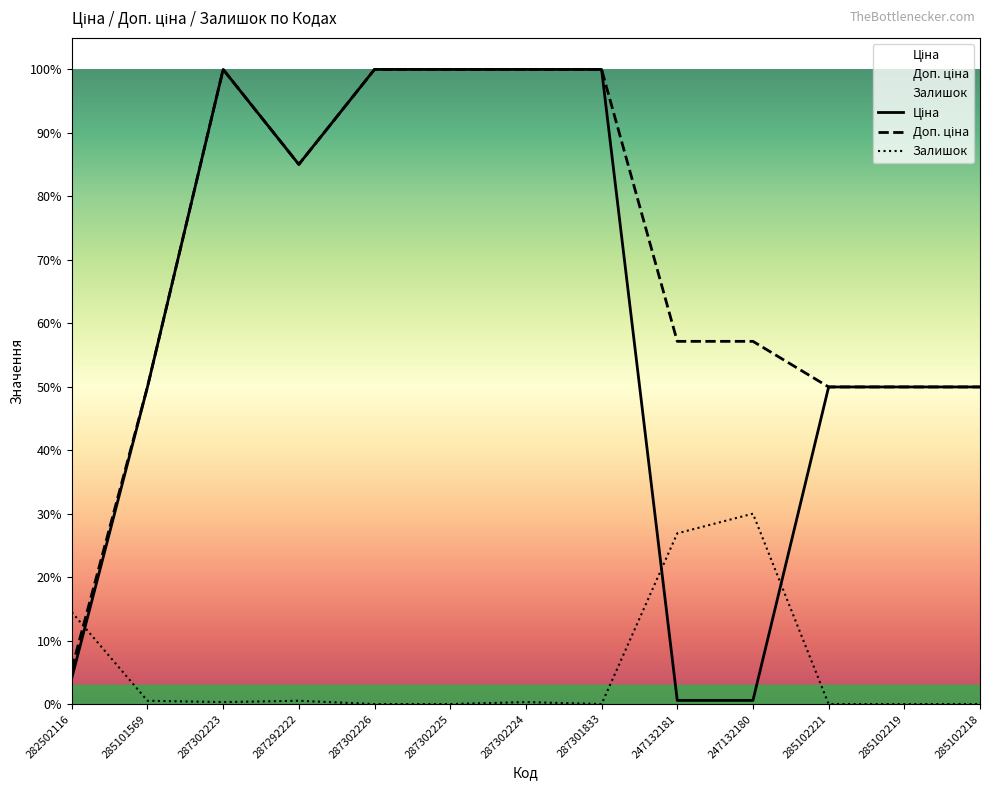

Is the value of Залишок at 285102221 greater than the value of Ціна at 287301833?

No